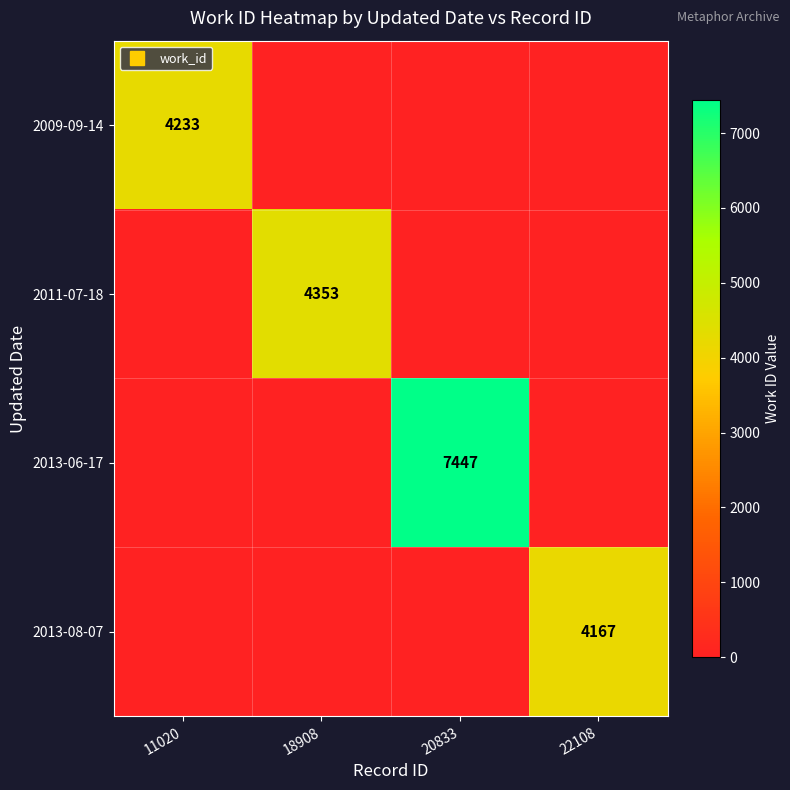

Which series changed the most between 18908 and 20833?

2013-06-17